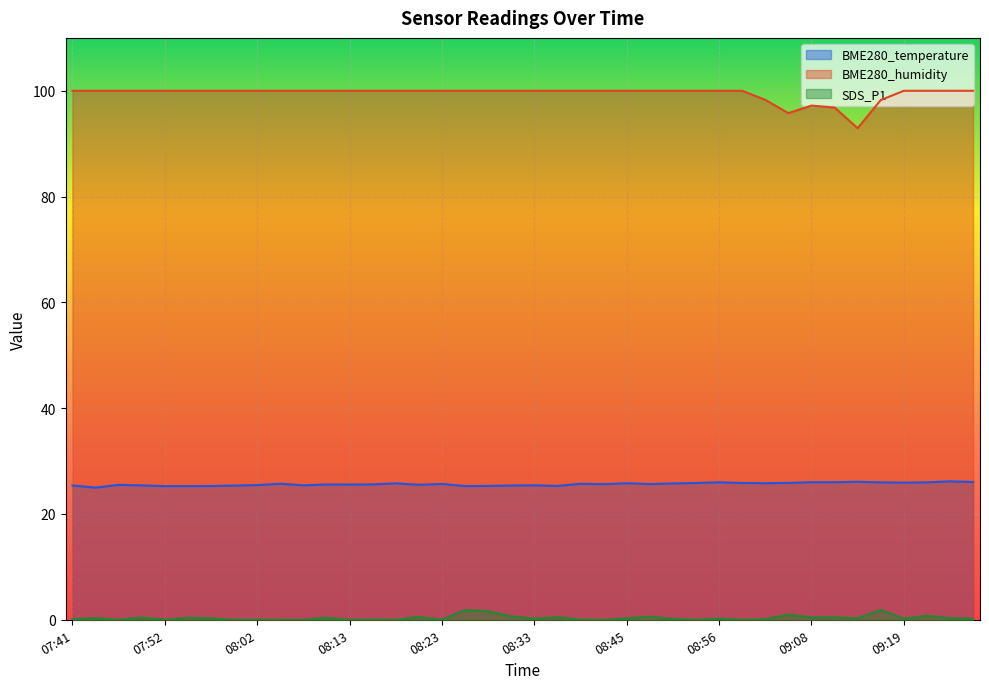

Reading left to right, extract all data points from this chart.

BME280_temperature: 07:41=25.4	07:44=25.0	07:46=25.5	07:49=25.4	07:52=25.3	07:54=25.3	07:57=25.3	08:00=25.4	08:02=25.5	08:05=25.7	08:07=25.4	08:10=25.6	08:13=25.6	08:15=25.6	08:18=25.8	08:20=25.5	08:23=25.7	08:25=25.3	08:28=25.3	08:31=25.4	08:33=25.4	08:36=25.3	08:39=25.7	08:42=25.6	08:45=25.8	08:48=25.7	08:51=25.8	08:54=25.9	08:56=26.0	09:00=25.9	09:02=25.8	09:05=25.9	09:08=26.0	09:11=26.0	09:14=26.1	09:17=26.0	09:19=25.9	09:22=26.0	09:25=26.2	09:27=26.1
BME280_humidity: 07:41=100.0	07:44=100.0	07:46=100.0	07:49=100.0	07:52=100.0	07:54=100.0	07:57=100.0	08:00=100.0	08:02=100.0	08:05=100.0	08:07=100.0	08:10=100.0	08:13=100.0	08:15=100.0	08:18=100.0	08:20=100.0	08:23=100.0	08:25=100.0	08:28=100.0	08:31=100.0	08:33=100.0	08:36=100.0	08:39=100.0	08:42=100.0	08:45=100.0	08:48=100.0	08:51=100.0	08:54=100.0	08:56=100.0	09:00=100.0	09:02=98.3	09:05=95.8	09:08=97.2	09:11=96.8	09:14=92.9	09:17=98.2	09:19=100.0	09:22=100.0	09:25=100.0	09:27=100.0
SDS_P1: 07:41=0.1	07:44=0.3	07:46=0.0	07:49=0.4	07:52=0.0	07:54=0.3	07:57=0.3	08:00=0.0	08:02=0.0	08:05=0.0	08:07=0.0	08:10=0.4	08:13=0.0	08:15=0.1	08:18=0.0	08:20=0.5	08:23=0.0	08:25=1.9	08:28=1.6	08:31=0.7	08:33=0.2	08:36=0.5	08:39=0.0	08:42=0.0	08:45=0.3	08:48=0.6	08:51=0.1	08:54=0.0	08:56=0.2	09:00=0.0	09:02=0.1	09:05=1.0	09:08=0.5	09:11=0.5	09:14=0.3	09:17=1.9	09:19=0.2	09:22=0.8	09:25=0.3	09:27=0.2